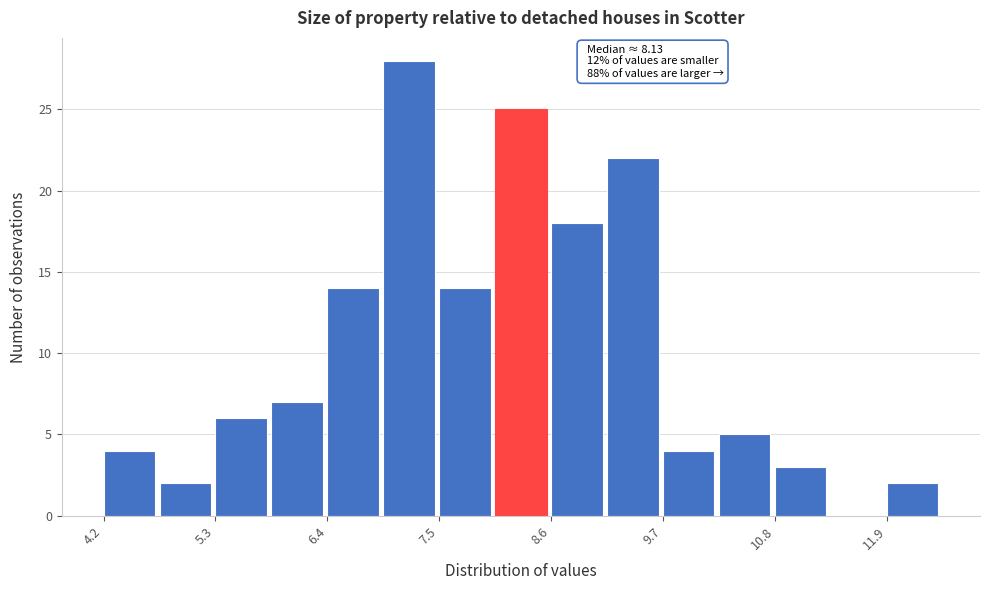

Read against the x-axis, roughly where is the centre of the tallest bar?

7.2